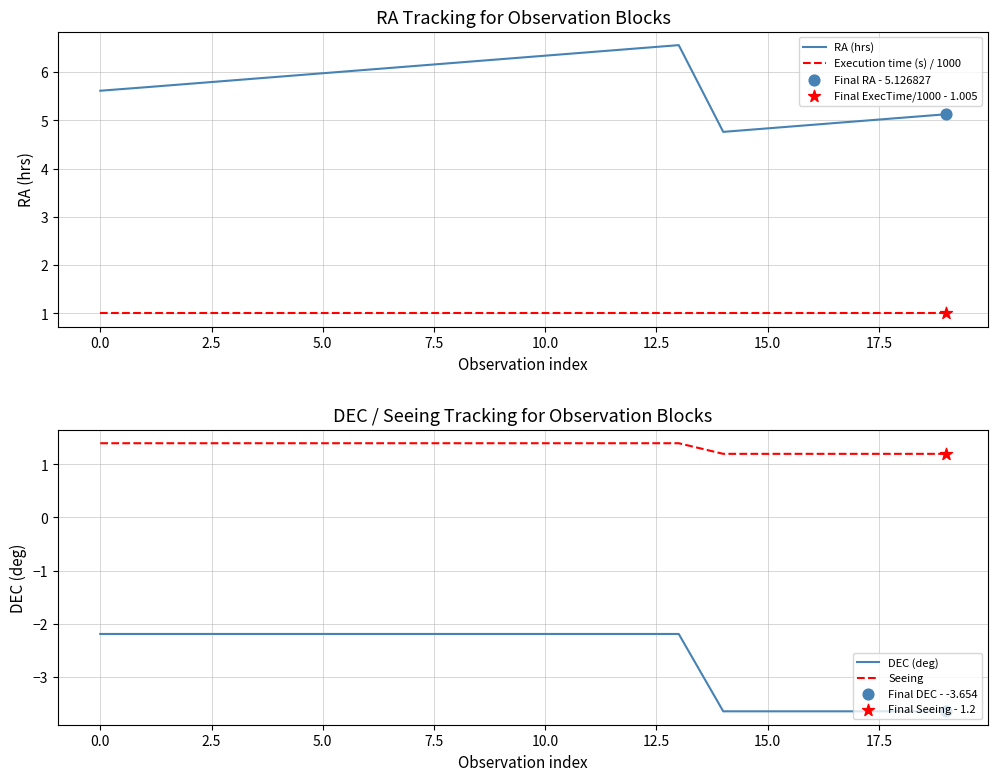

Is the value of DEC (deg) at 16 greater than the value of RA (hrs) at 16?

No